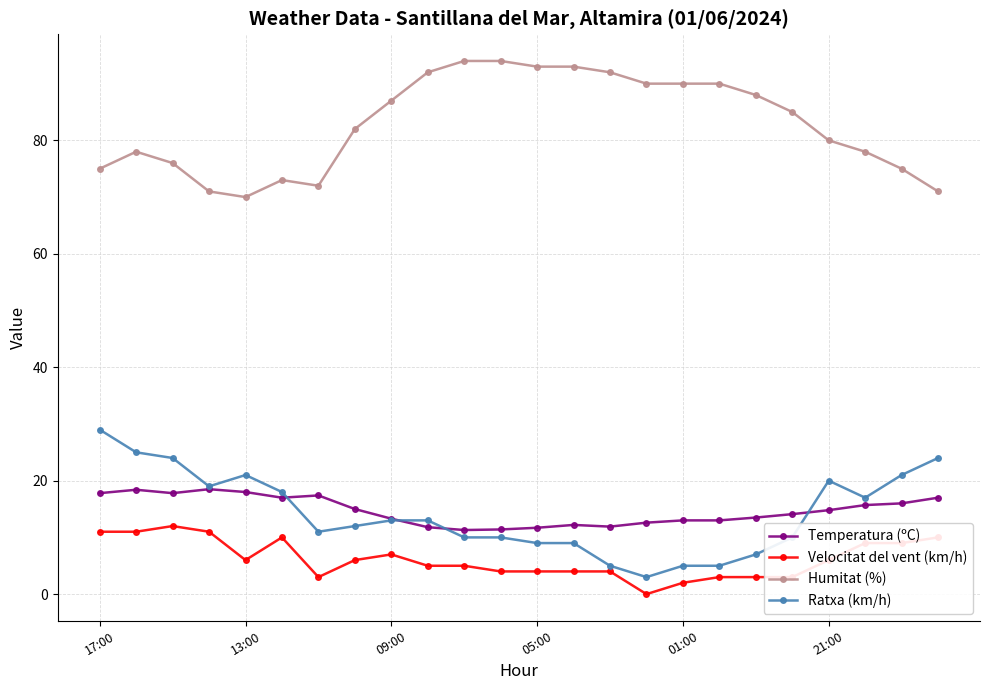

How many distinct data groups are displayed?

4